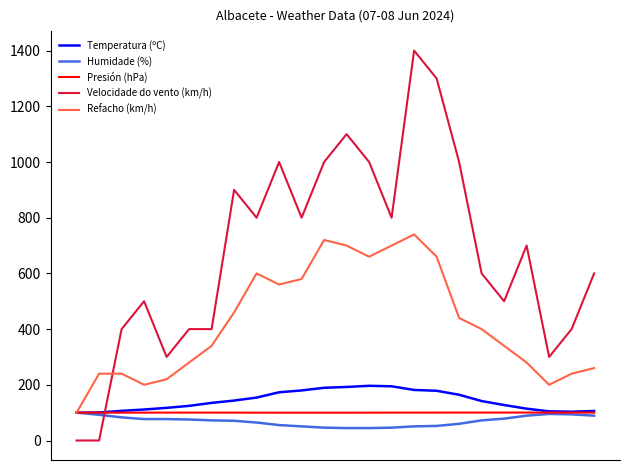

What is the highest value of the Temperatura (ºC) series?

196.4